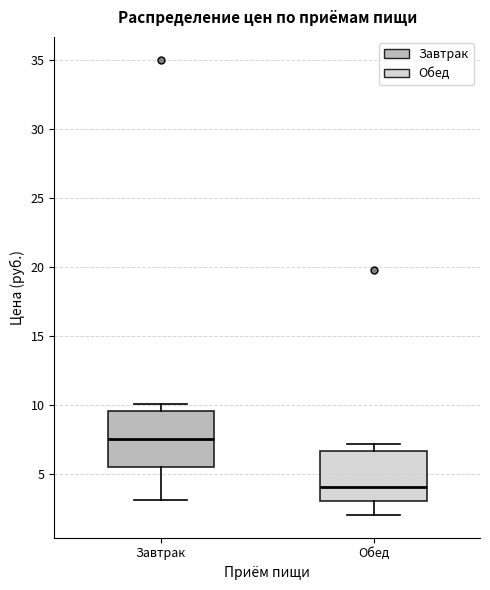

Which box has the lowest median line?

Обед